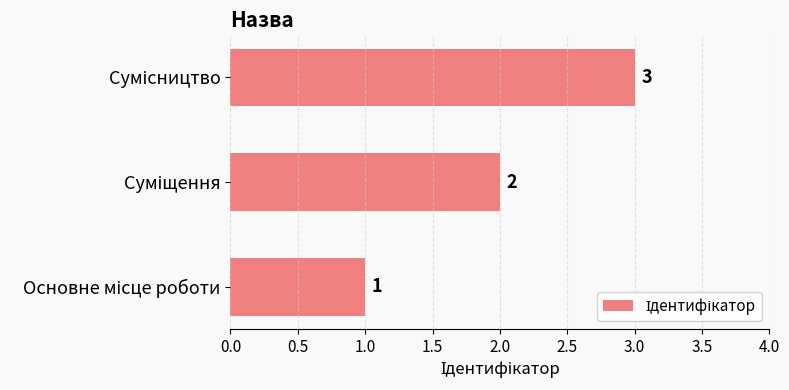

What is the sum of all values?

6